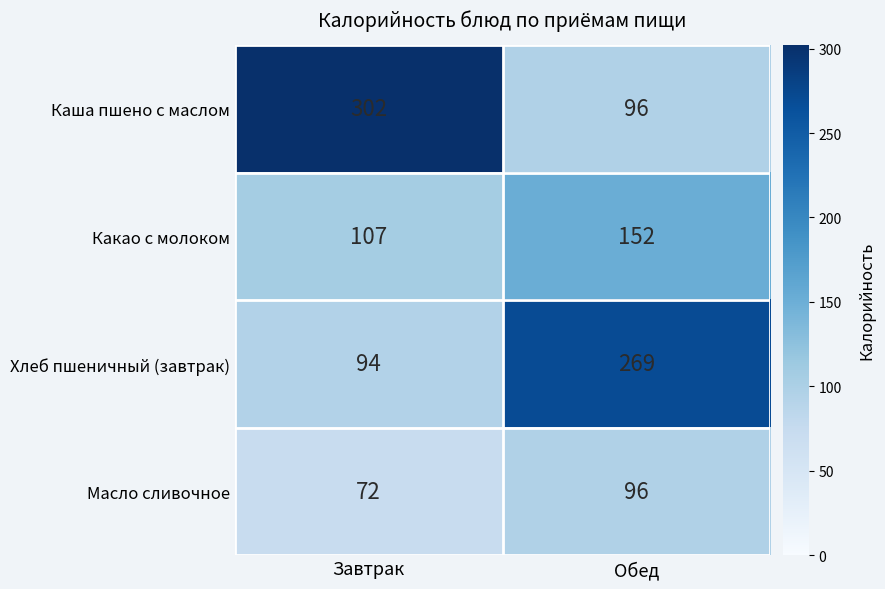

At how many categories does at least one series exceed 92?

2